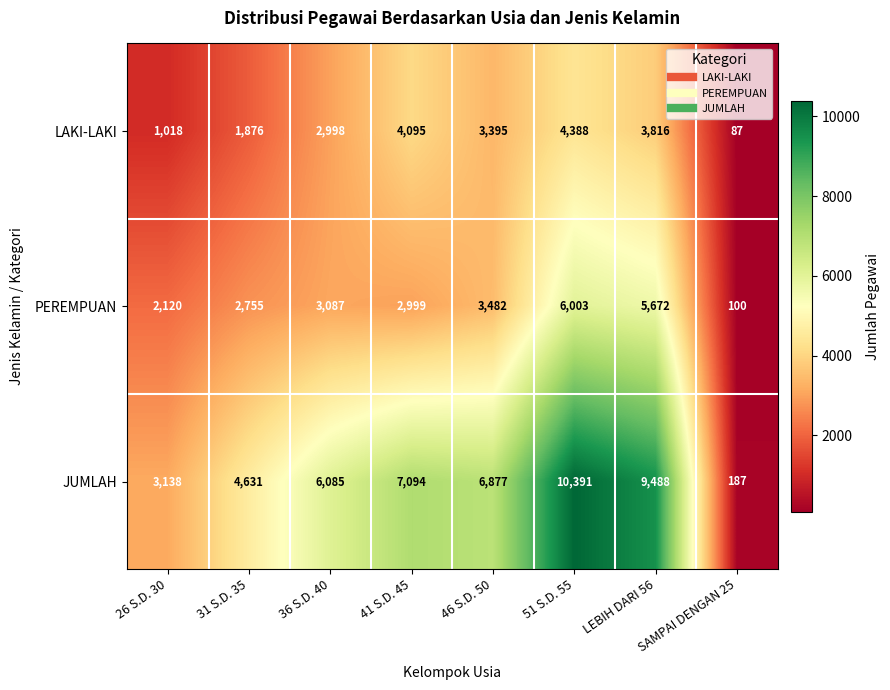

At which label does LAKI-LAKI reach its minimum?

SAMPAI DENGAN 25